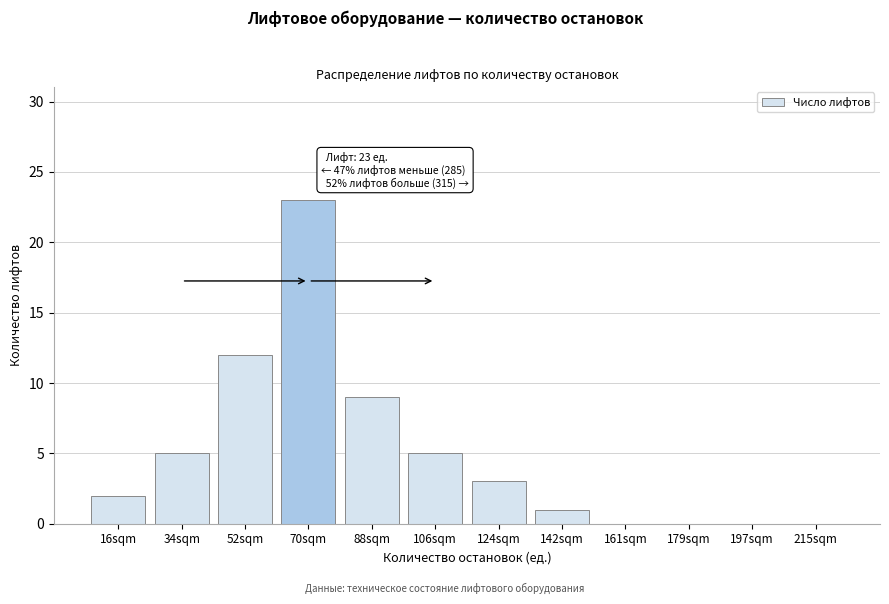

Reading left to right, what are all the values shown in this chart?

16sqm=2	34sqm=5	52sqm=12	70sqm=23	88sqm=9	106sqm=5	124sqm=3	142sqm=1	161sqm=0	179sqm=0	197sqm=0	215sqm=0